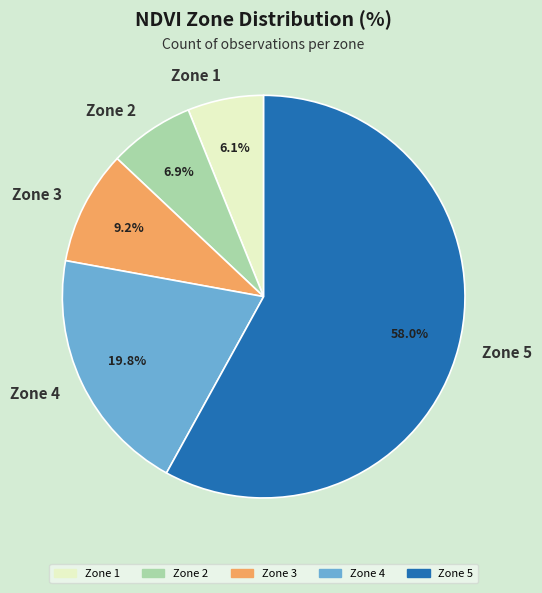

Rank the categories by value from lowest to highest.

Zone 1, Zone 2, Zone 3, Zone 4, Zone 5